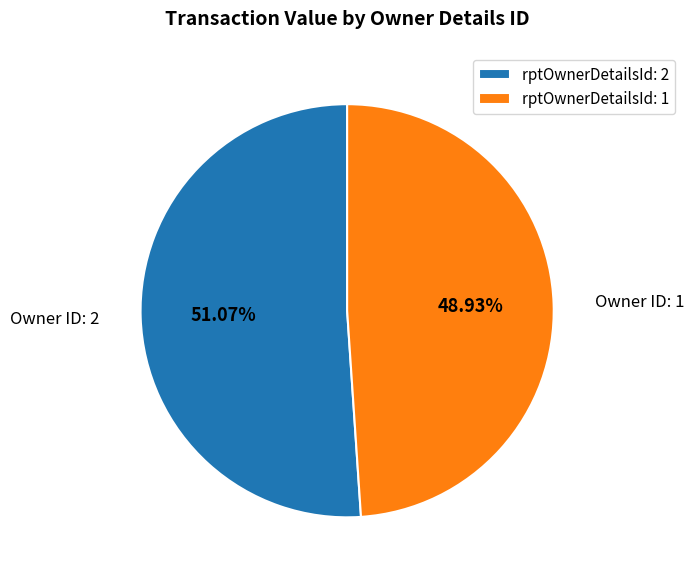

Count the number of slices in the pie.

2